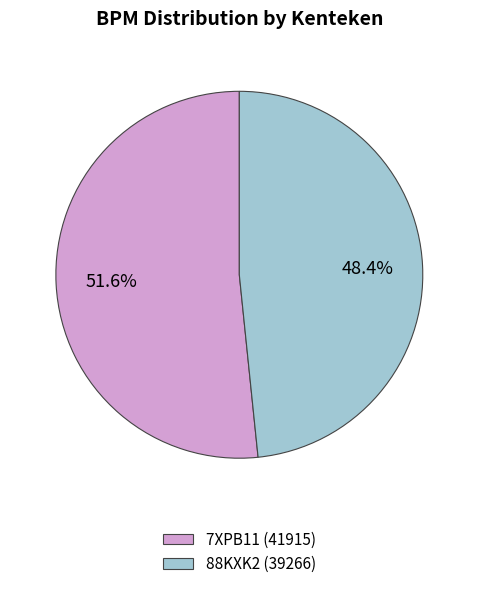

Rank the categories by value from highest to lowest.

7XPB11, 88KXK2